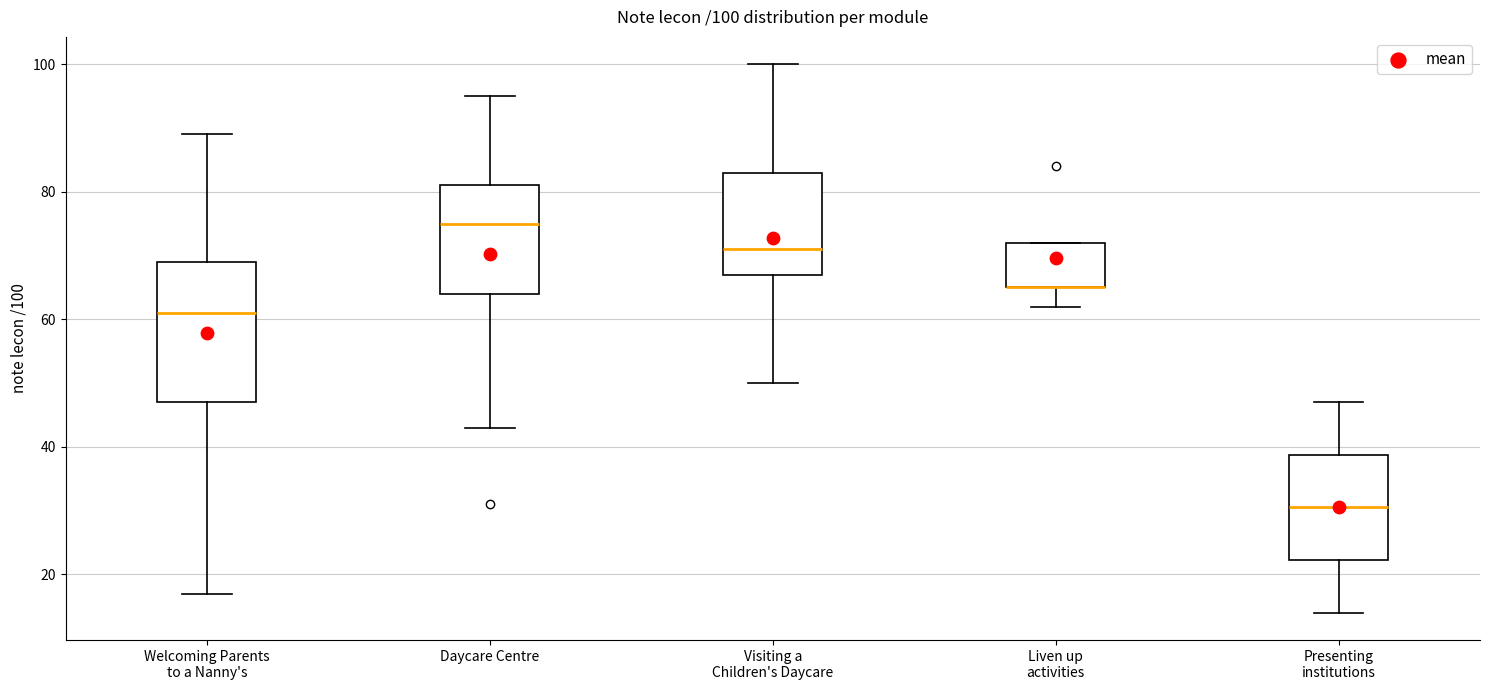

Comparing the boxes themselves (not the whiskers), which one is the tallest?

Welcoming Parents to a Nanny's